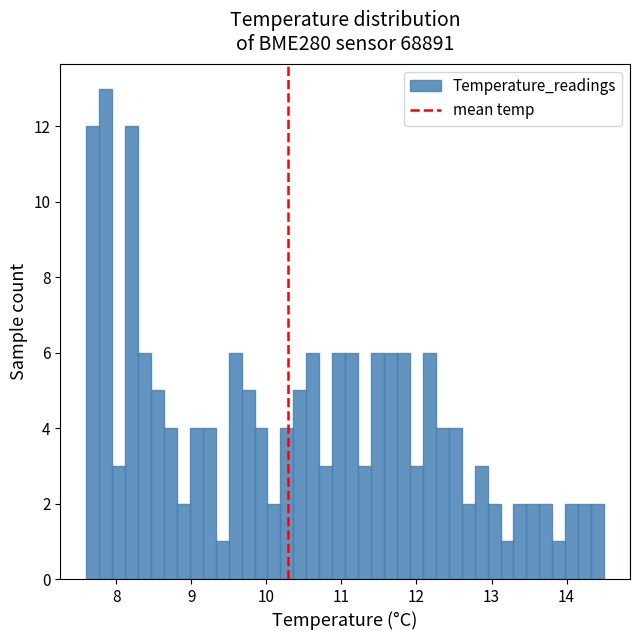

Around what value on the x-axis is the tallest bar? Give the approximate position of its centre, as read against the axis.

7.9